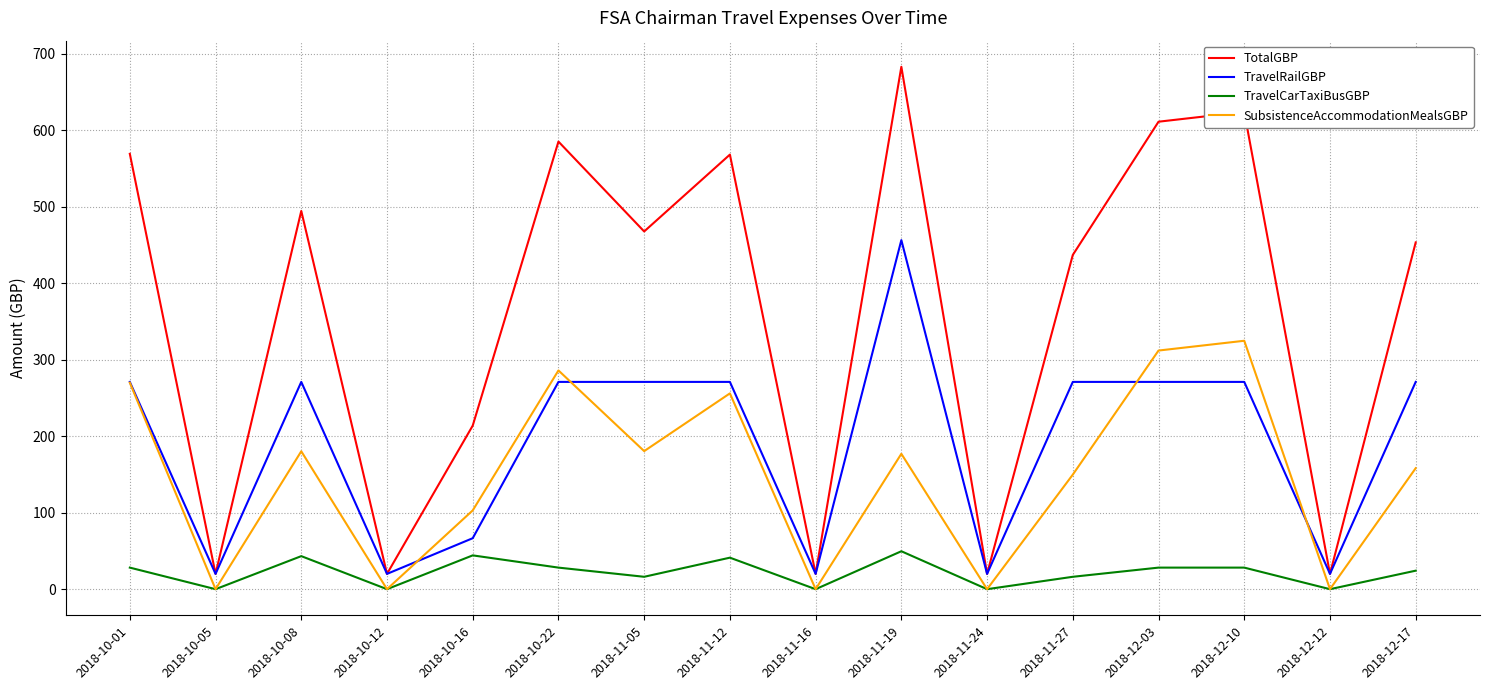

What position from the right is 2018-12-12?

2